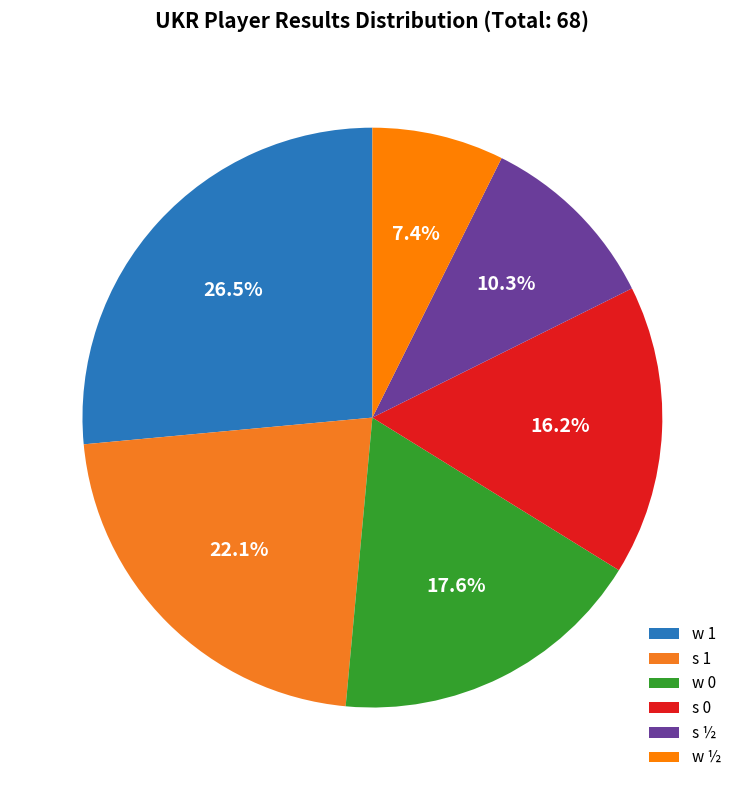

True or false: w 1 accounts for 26% of the total.

True